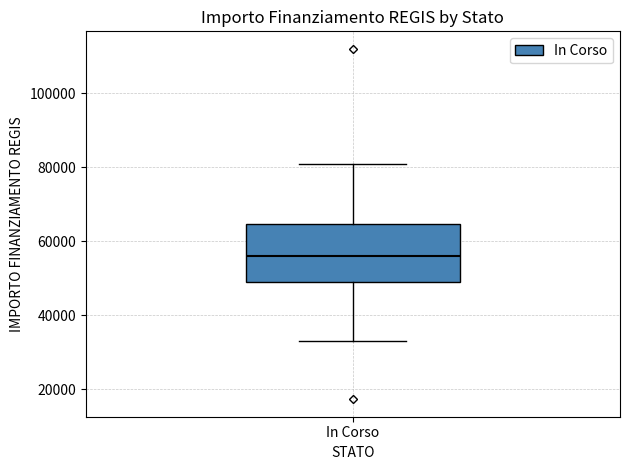

Transcribe this box plot: give where the median line is, the range the box spans, and where the two whiskers end, as read against the y-axis. The values are not printed on the chart, so give them approximately, as read against the axis.

median 56000, box 50000 to 64000, whiskers 32000 to 80000